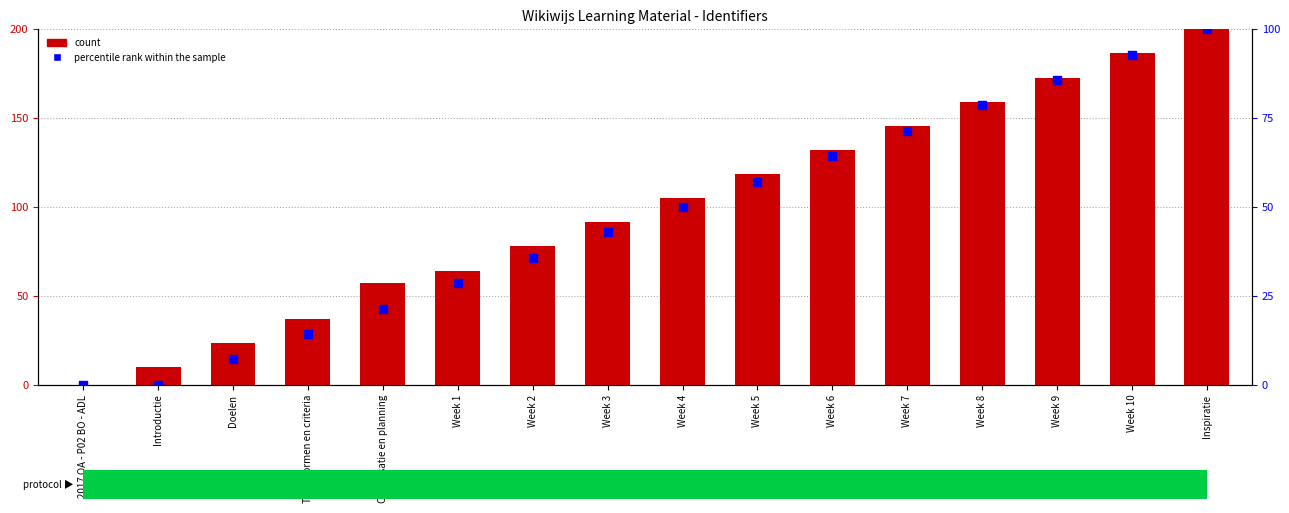

What are all the series names shown in the legend?

count, percentile rank within the sample